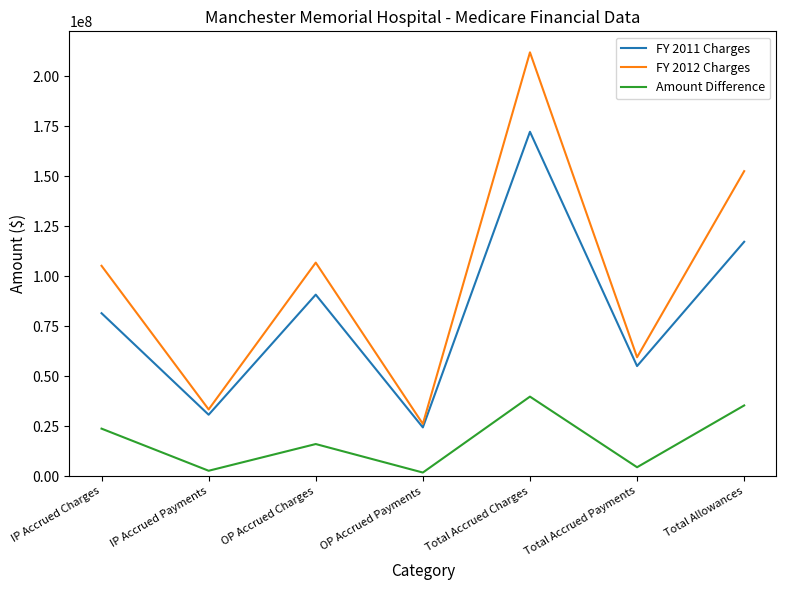

Reading left to right, transcribe all the data shown in this chart.

FY 2011 Charges: 81439769	30670179	90726985	24331083	172166754	55001262	117165492
FY 2012 Charges: 105156405	33324077	106739845	26090286	211896250	59414363	152481887
Amount Difference: 23716636	2653898	16012860	1759203	39729496	4413101	35316395